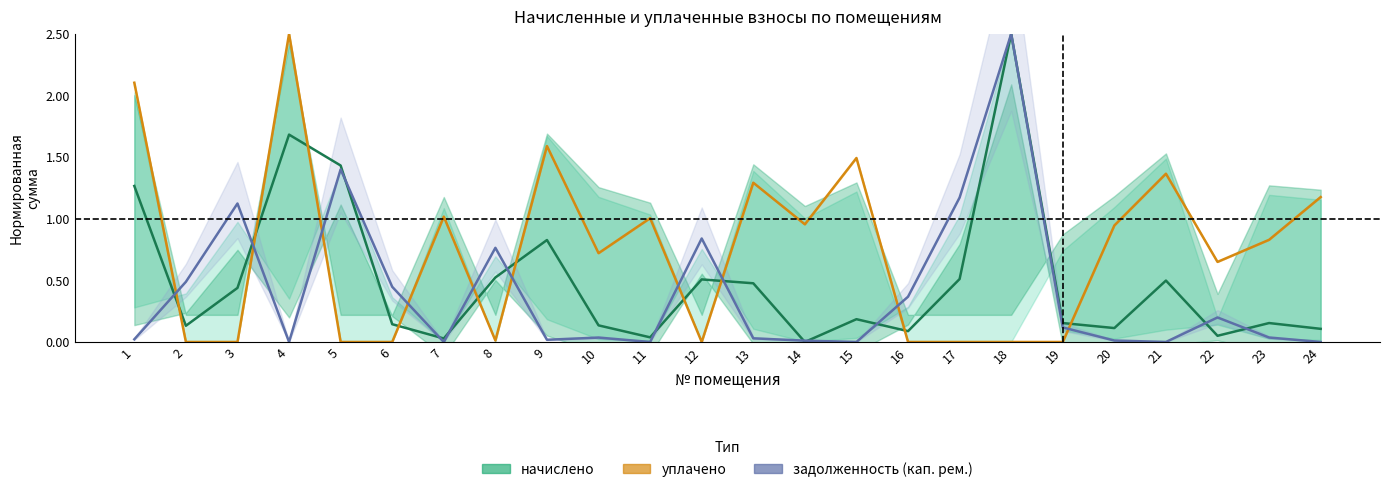

What is the value of the начислено point at the 16th from the left?

0.1